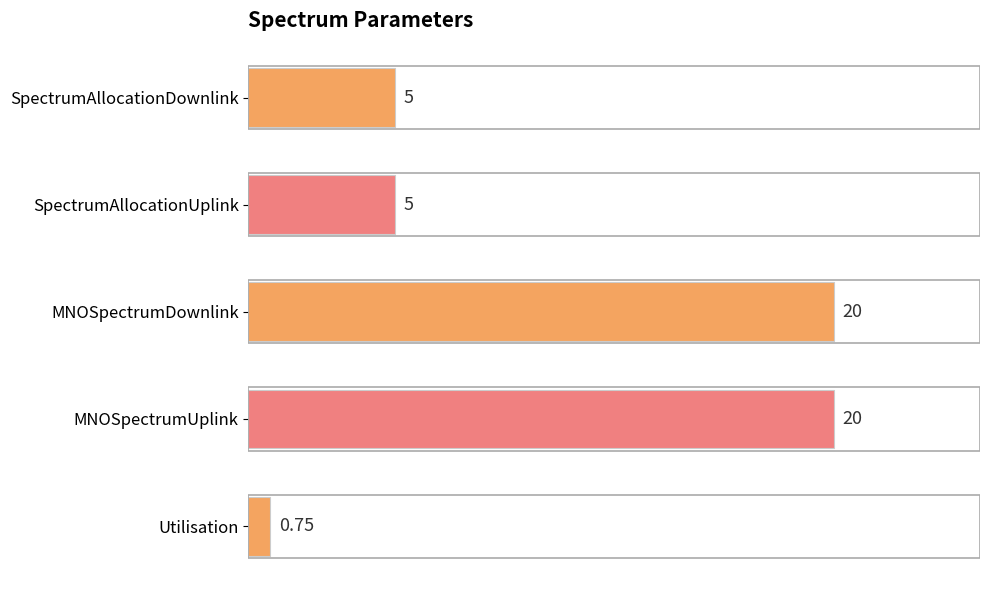

What is the average value?

10.2